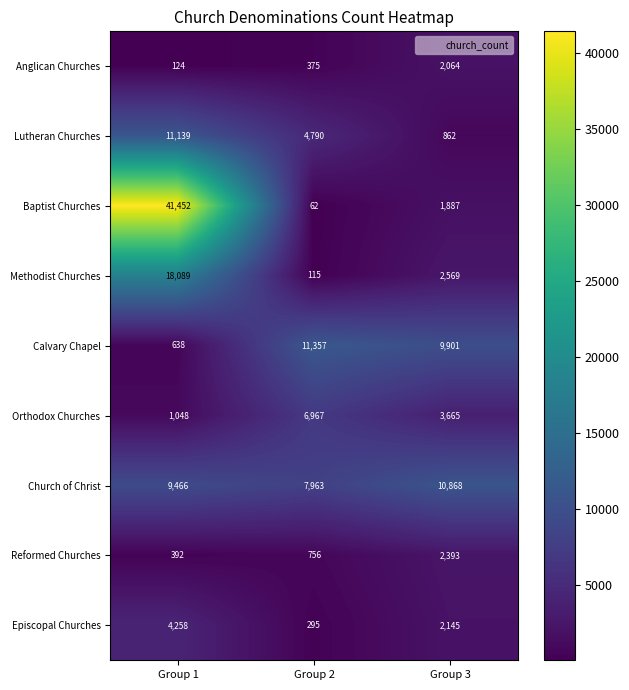

Reading right to left, transcribe all the data shown in this chart.

Anglican Churches: 2064	375	124
Lutheran Churches: 862	4790	11139
Baptist Churches: 1887	62	41452
Methodist Churches: 2569	115	18089
Calvary Chapel: 9901	11357	638
Orthodox Churches: 3665	6967	1048
Church of Christ: 10868	7963	9466
Reformed Churches: 2393	756	392
Episcopal Churches: 2145	295	4258